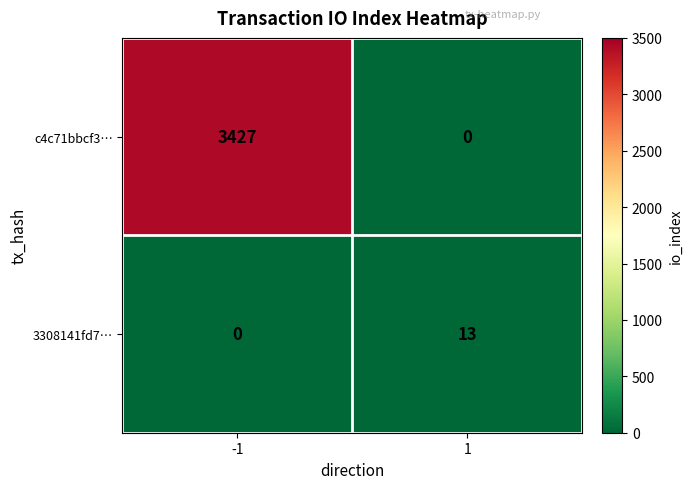

What is the maximum value shown in the chart?

3427